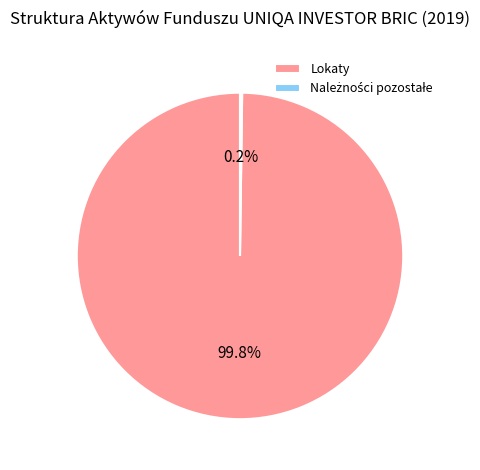

To the nearest percent, what is the difference between the largest and smallest slice percentages?

100%